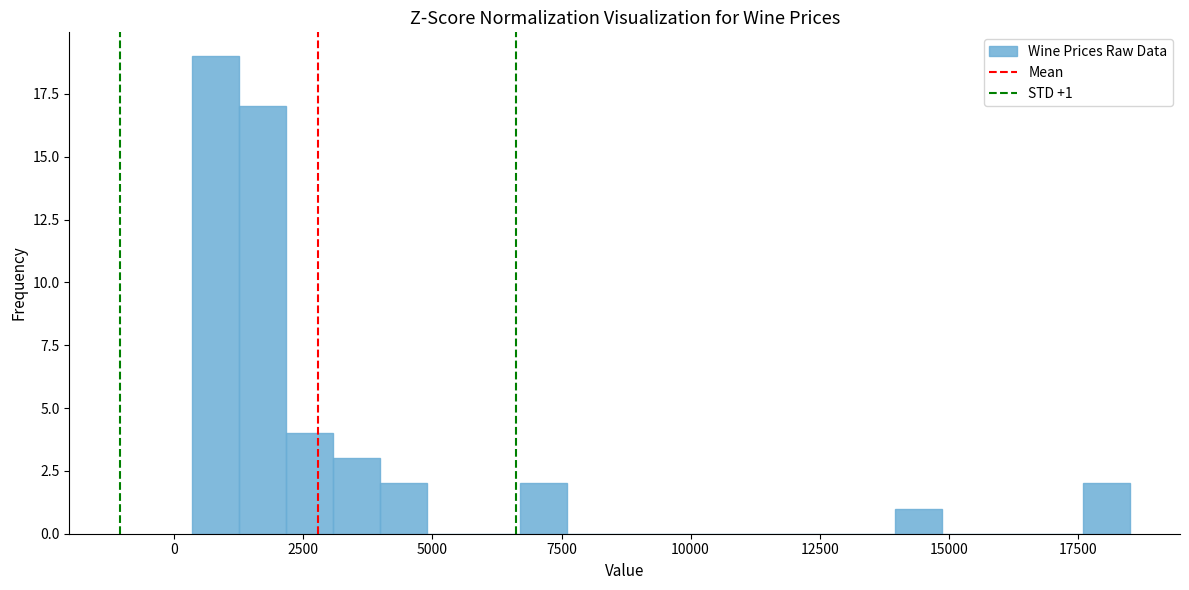

Read against the x-axis, roughly where is the centre of the tallest bar?

1000